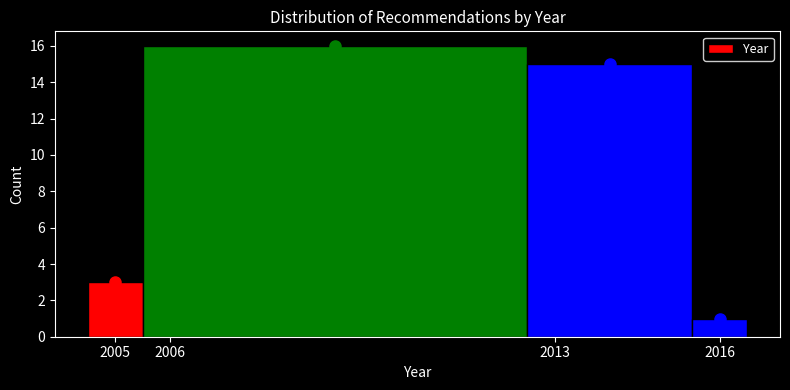

Over which range of the x-axis is the bar tallest?

2005.5 to 2012.5